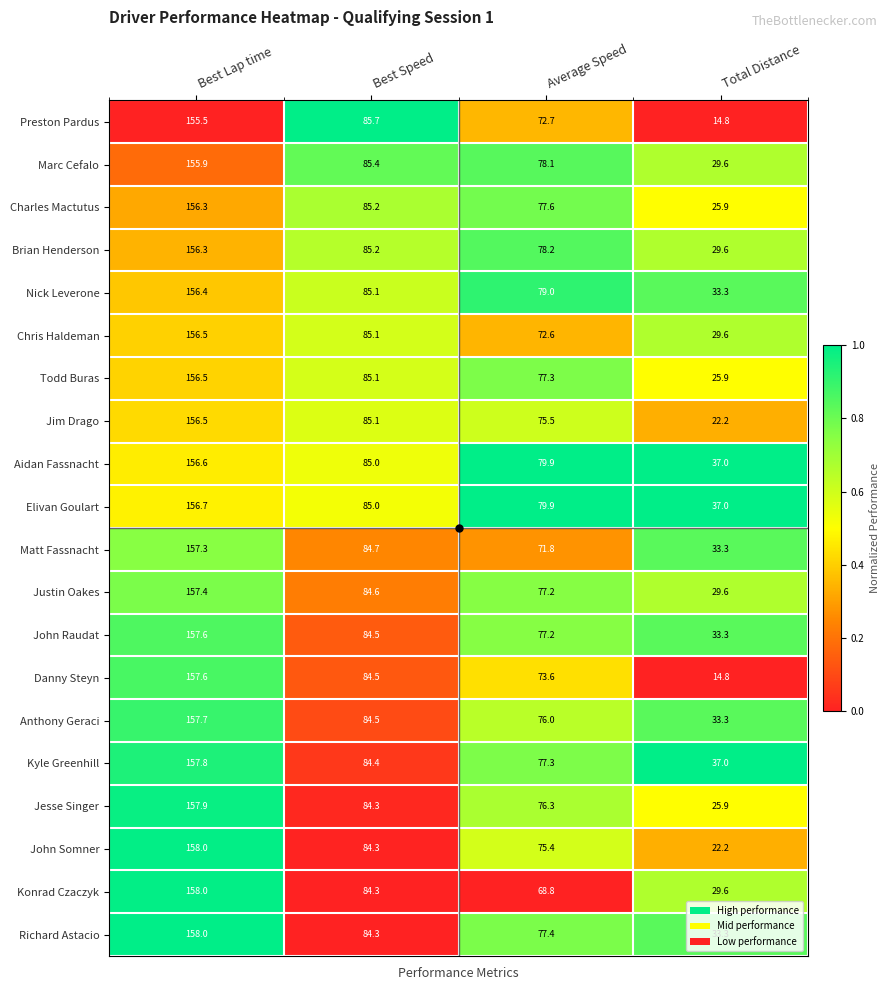

The Elivan Goulart series shows 85.0 at Best Speed. True or false?

True